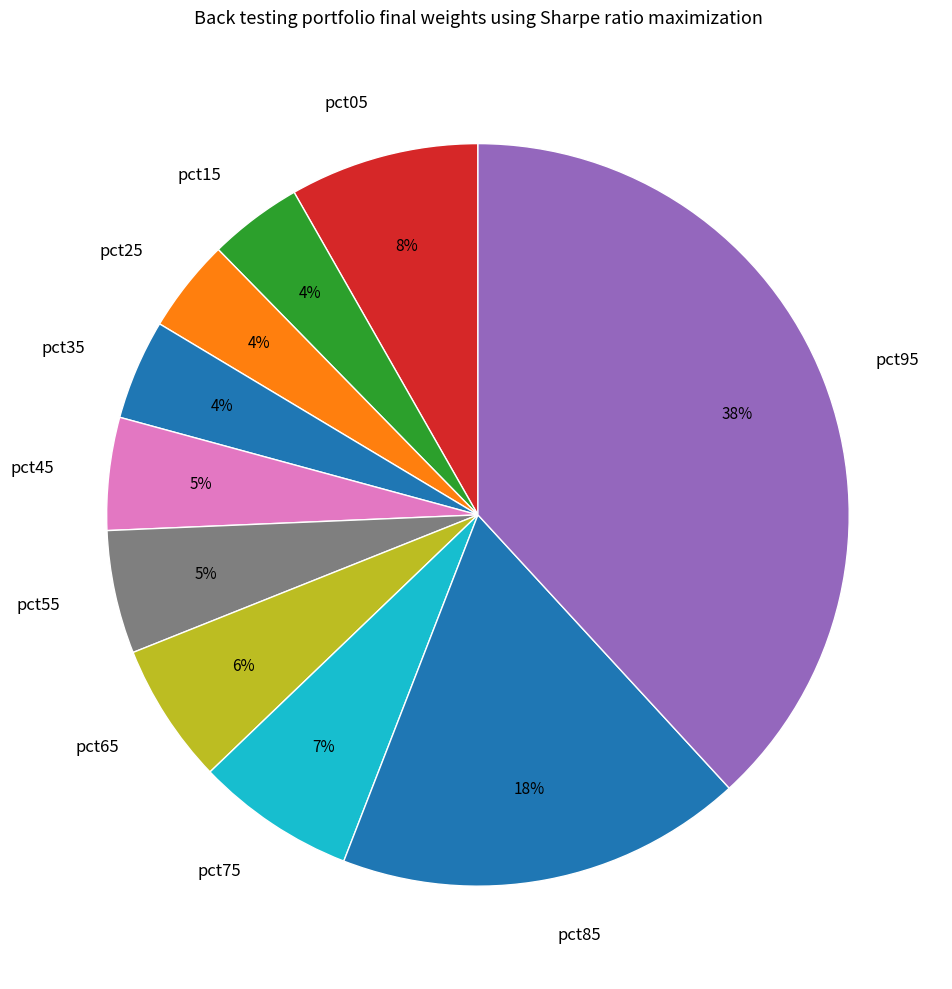

Combined, do pct05 and pct15 account for over 50%?

No